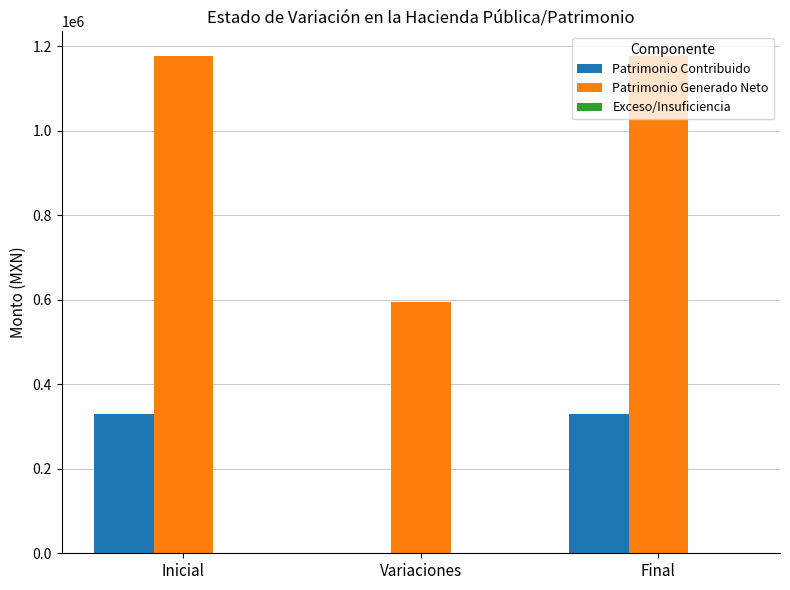

What value does the Patrimonio Contribuido series have at Final?

330497.6